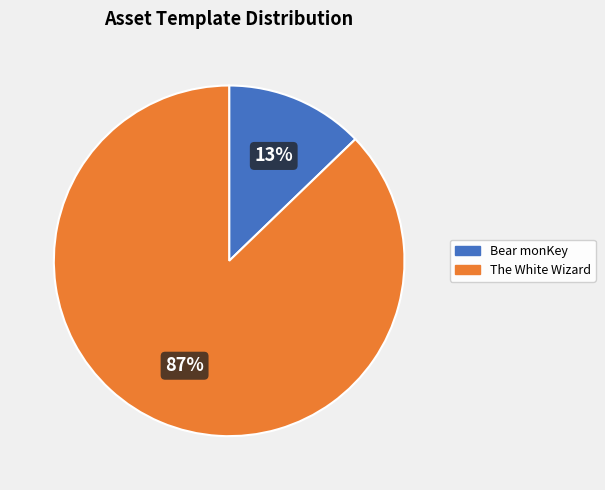

To the nearest percent, what is the difference between the largest and smallest slice percentages?

74%